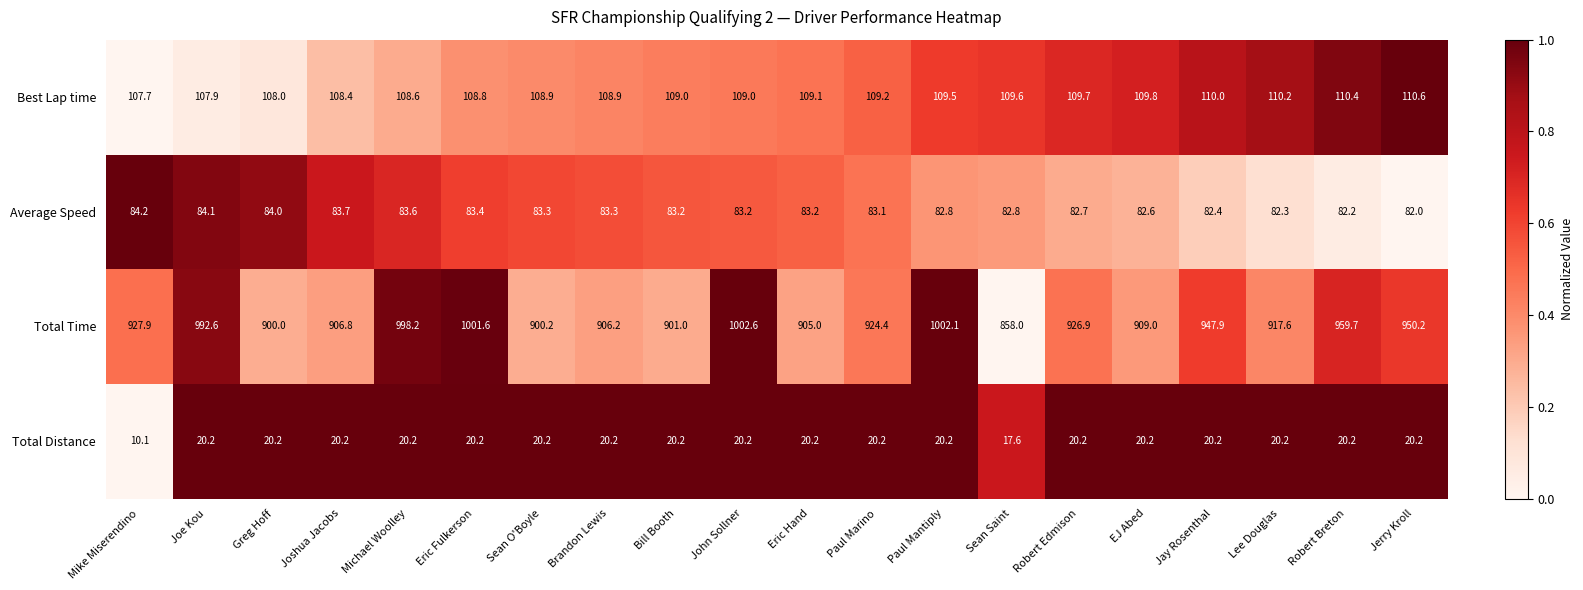

At which category is the sum across all series the highest?

John Sollner